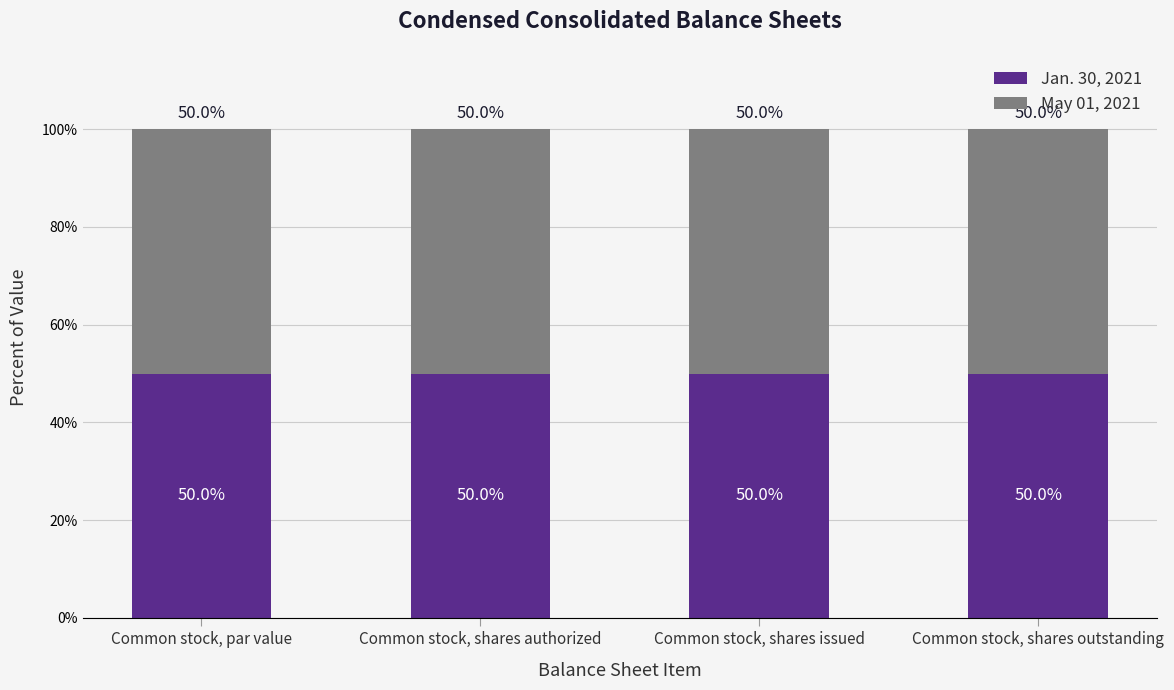

Is it true that Jan. 30, 2021 equals 50.0 at Common stock, shares issued?

True